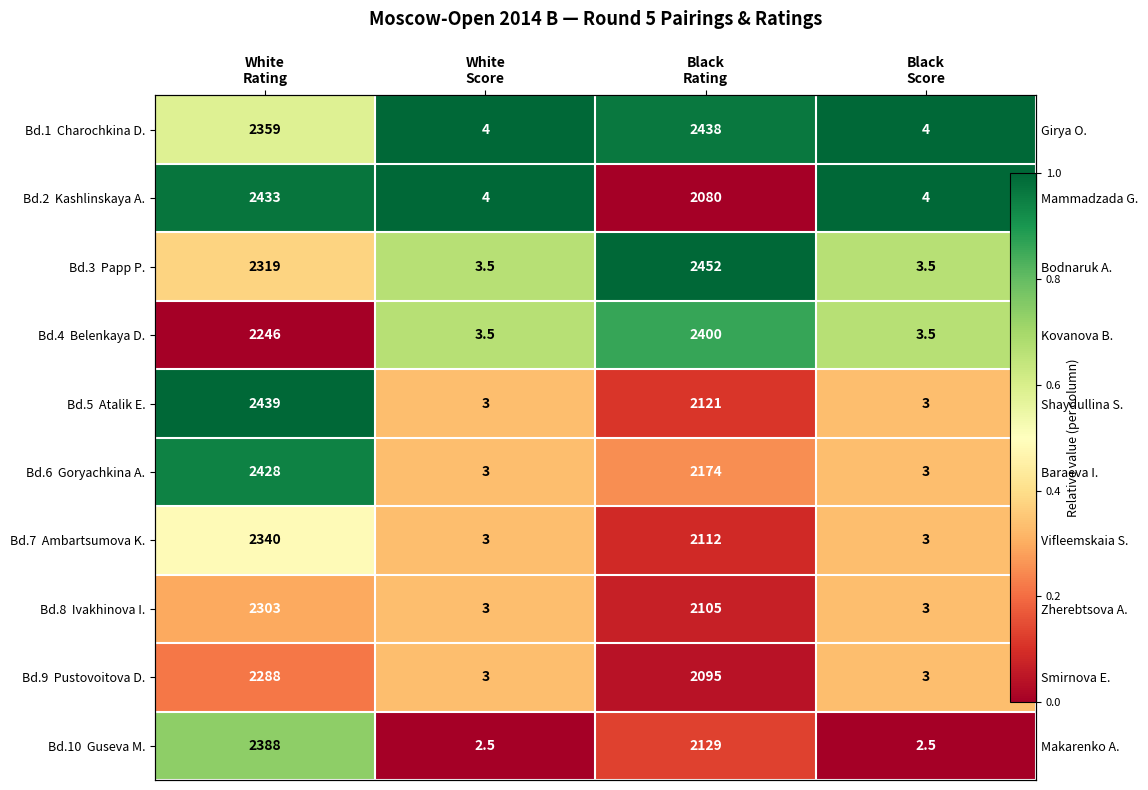

At which category is the sum across all series the highest?

White
Rating